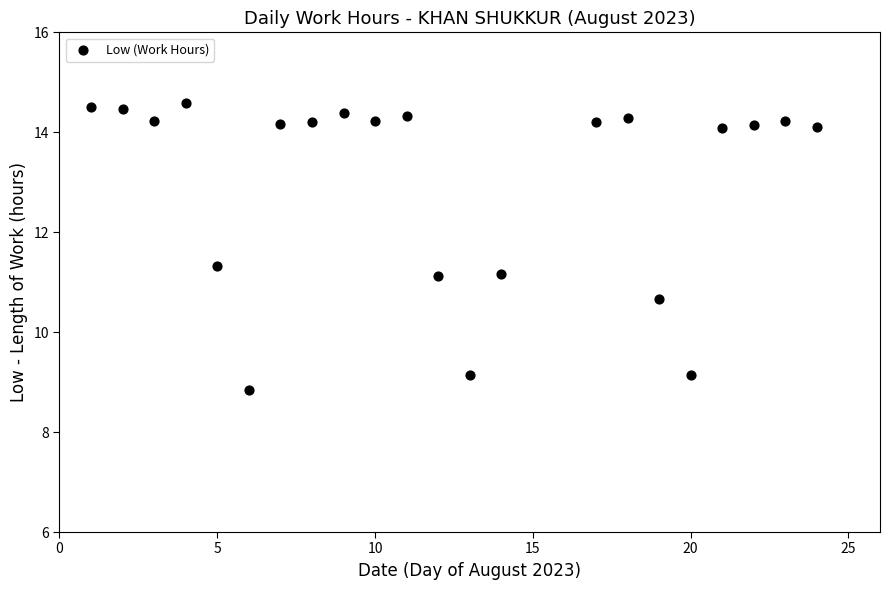

What is the range of X values (max minus min)?

23.0